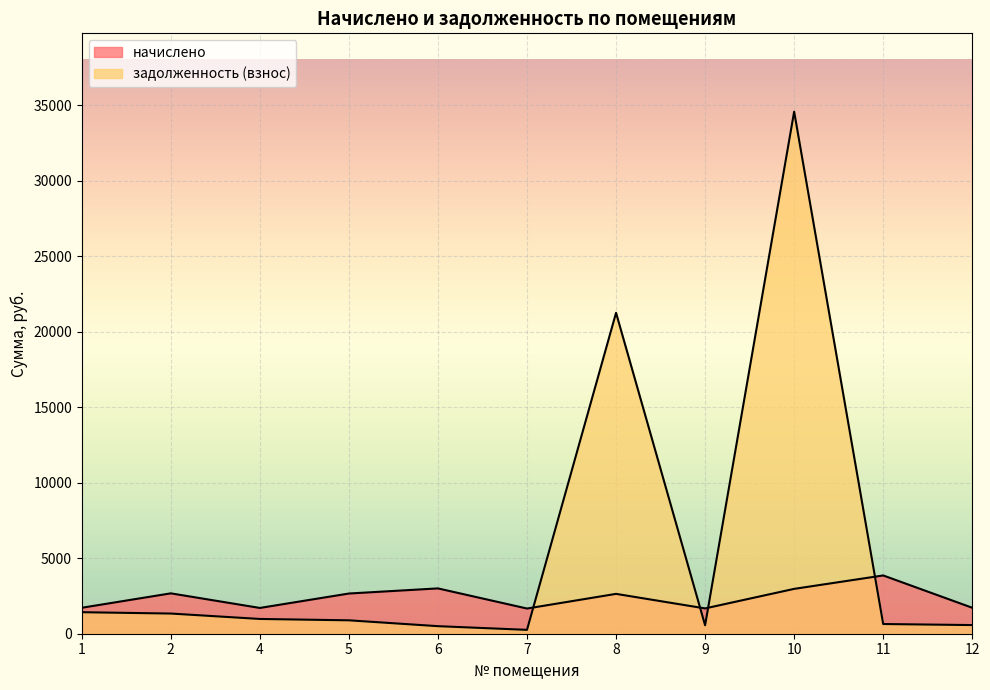

The value of начислено at 12 is 1719.9. True or false?

True